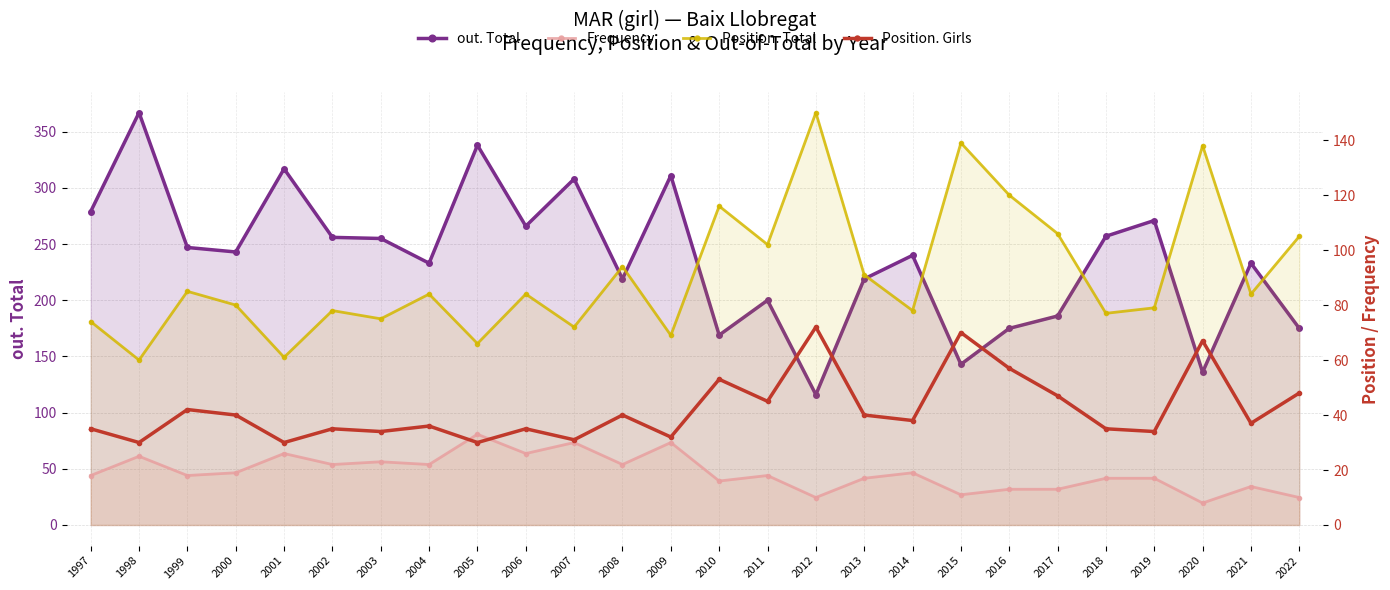

True or false: Position. Total and Position. Girls cross at least once.

False